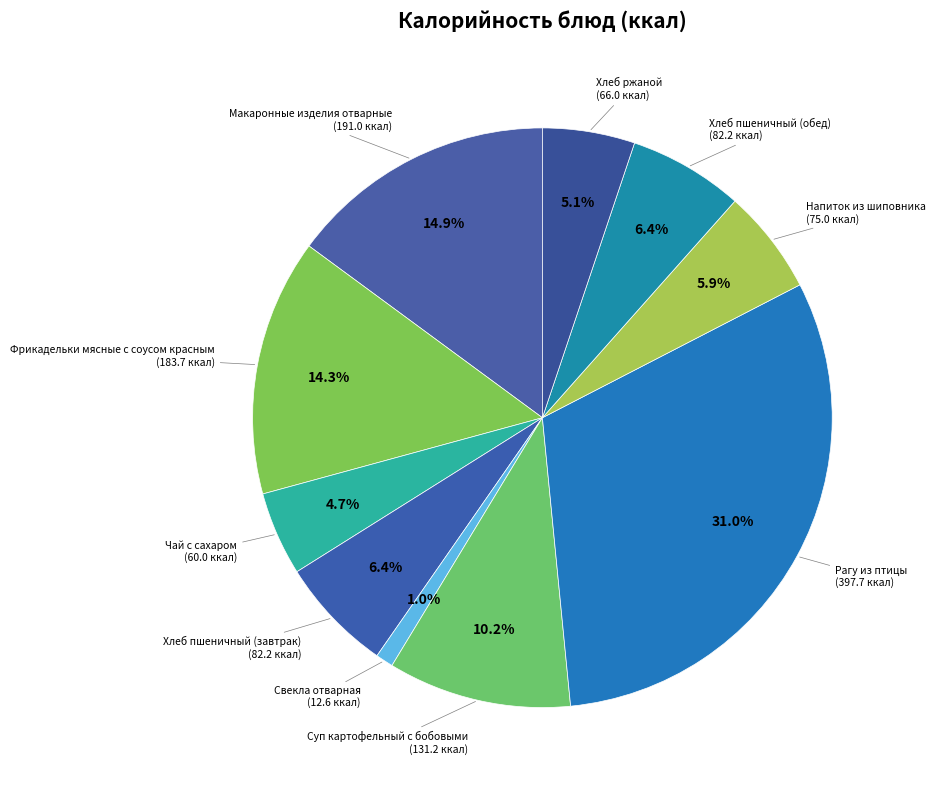

The Макаронные изделия отварные slice represents 9% of the pie. True or false?

False